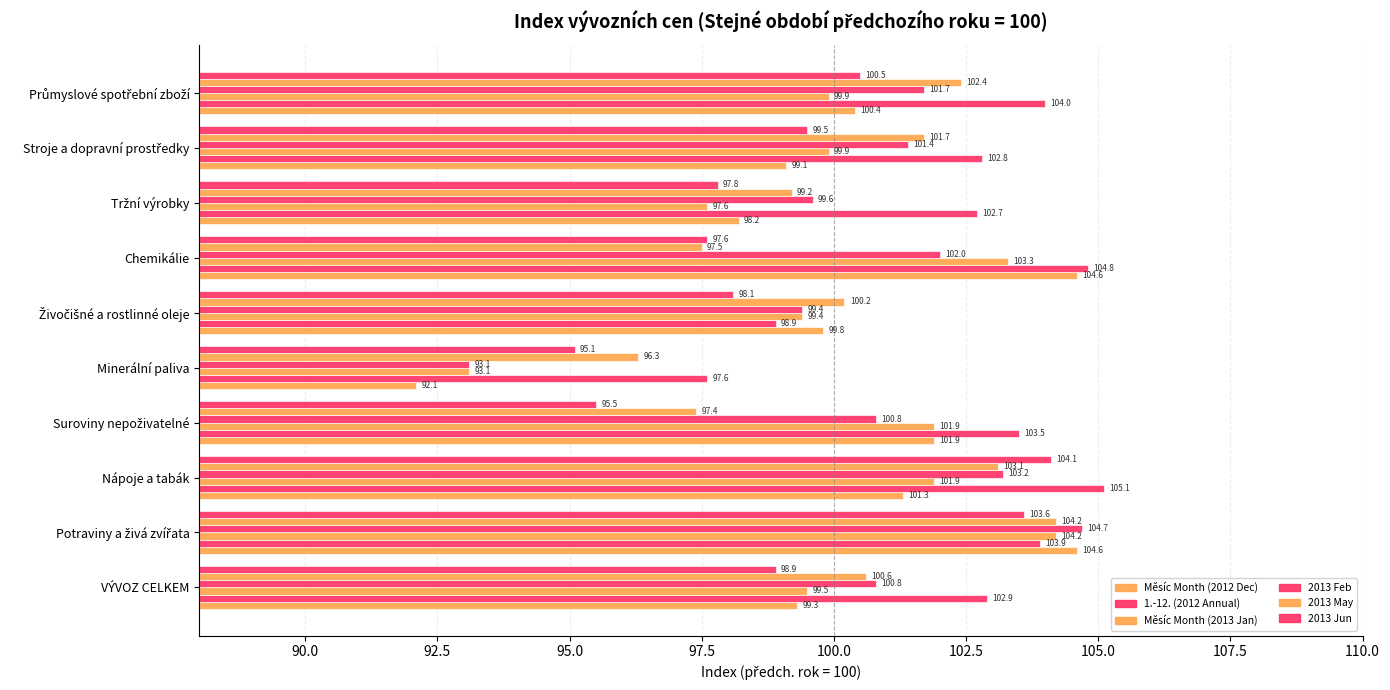

How many data points in 2013 May are above 100?

6